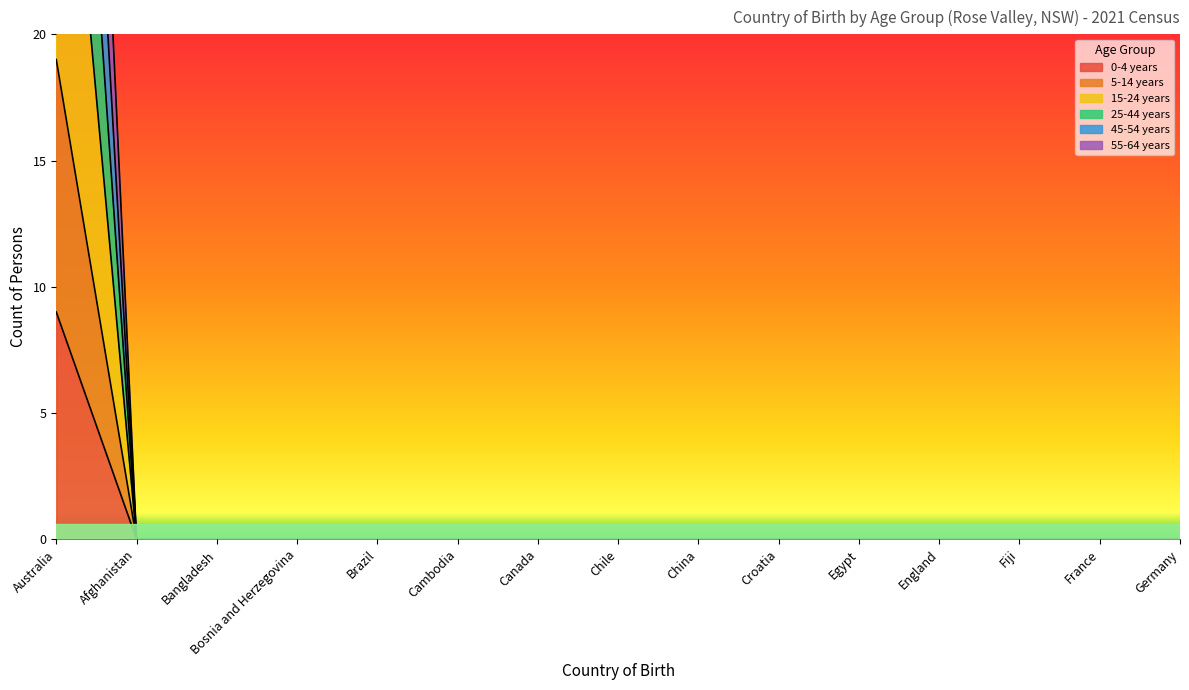

At how many categories does at least one series exceed 14?

1